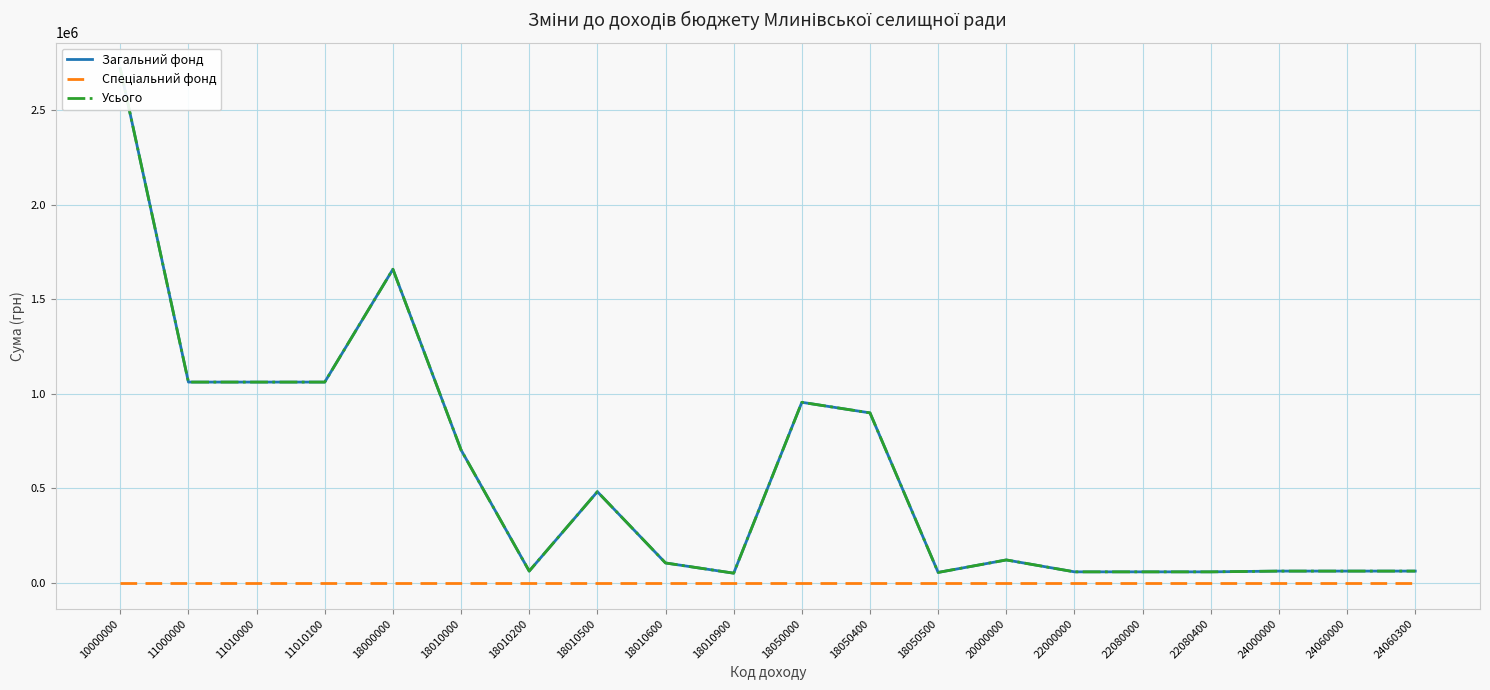

Where is the first local maximum for Усього?

18000000